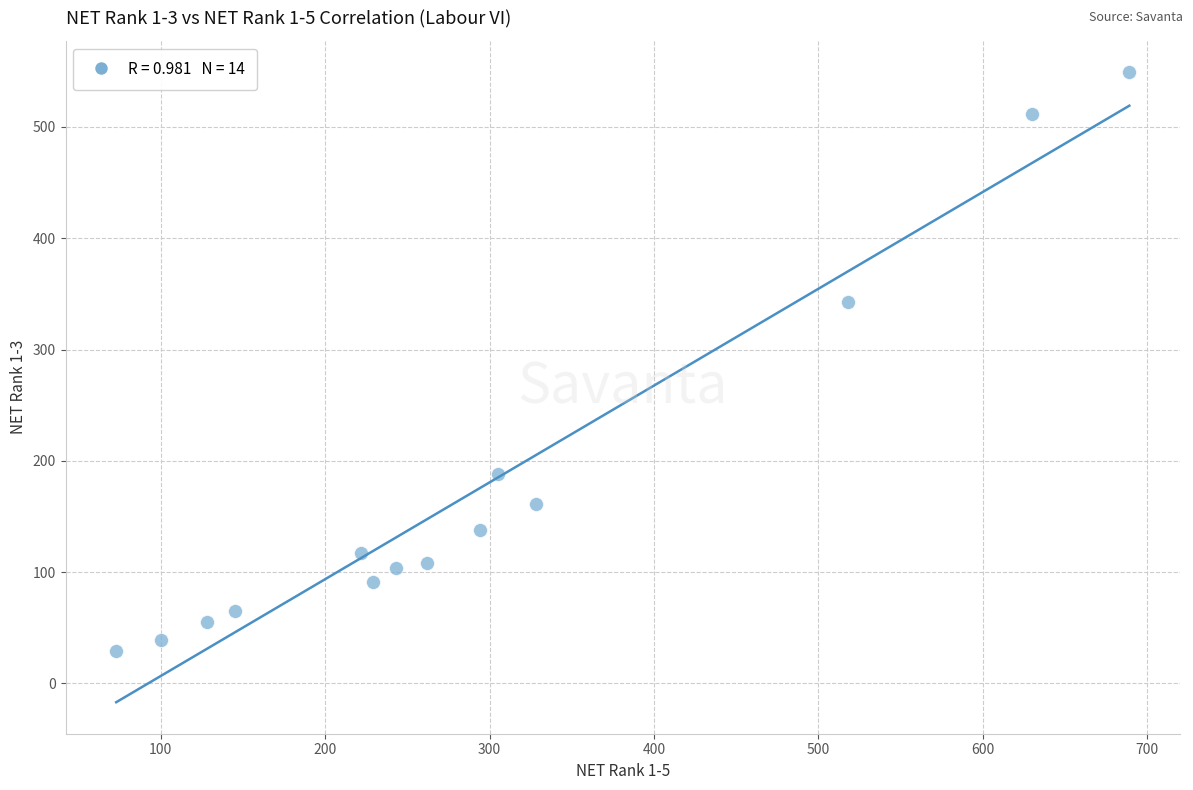

What Y value in the scatter plot is closest to 289?

343